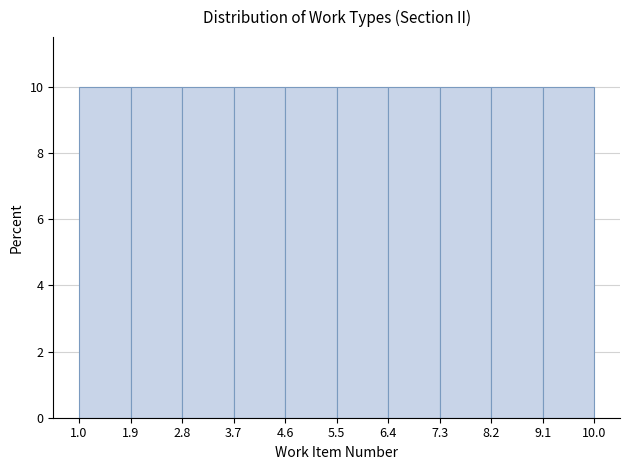

Reading left to right, transcribe this chart: for each bar, give the range it covers on the x-axis and its height. The values are not printed on the chart, so give them approximately, as read against the axis.

1.0 to 1.9: 10
1.9 to 2.8: 10
2.8 to 3.7: 10
3.7 to 4.6: 10
4.6 to 5.5: 10
5.5 to 6.4: 10
6.4 to 7.3: 10
7.3 to 8.2: 10
8.2 to 9.1: 10
9.1 to 10.0: 10